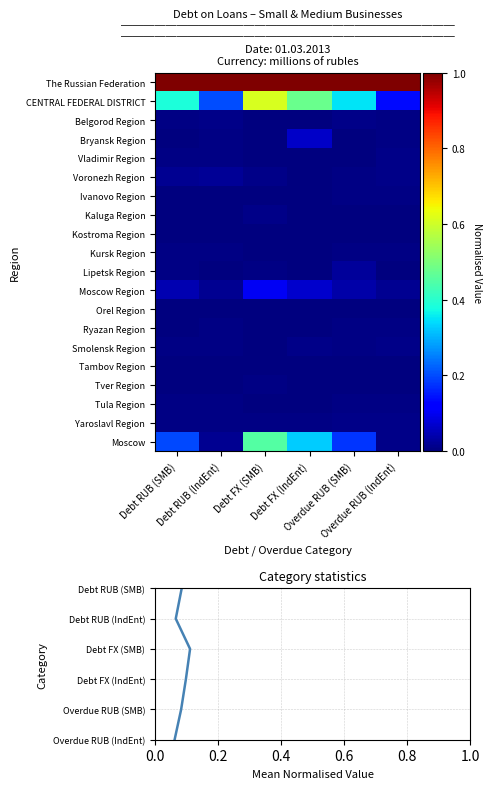

List the labels in order of Kursk Region value, largest first.

Overdue RUB (SMB), Debt RUB (SMB), Overdue RUB (IndEnt), Debt RUB (IndEnt), Debt FX (SMB), Debt FX (IndEnt)